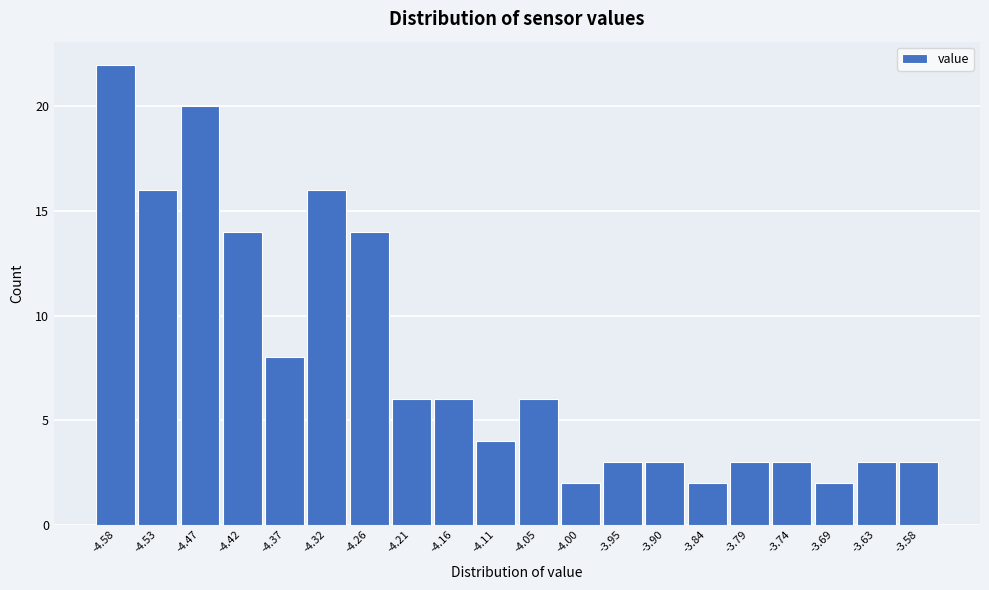

Reading right to left, list all the values displayed in this chart.

3	3	2	3	3	2	3	3	2	6	4	6	6	14	16	8	14	20	16	22